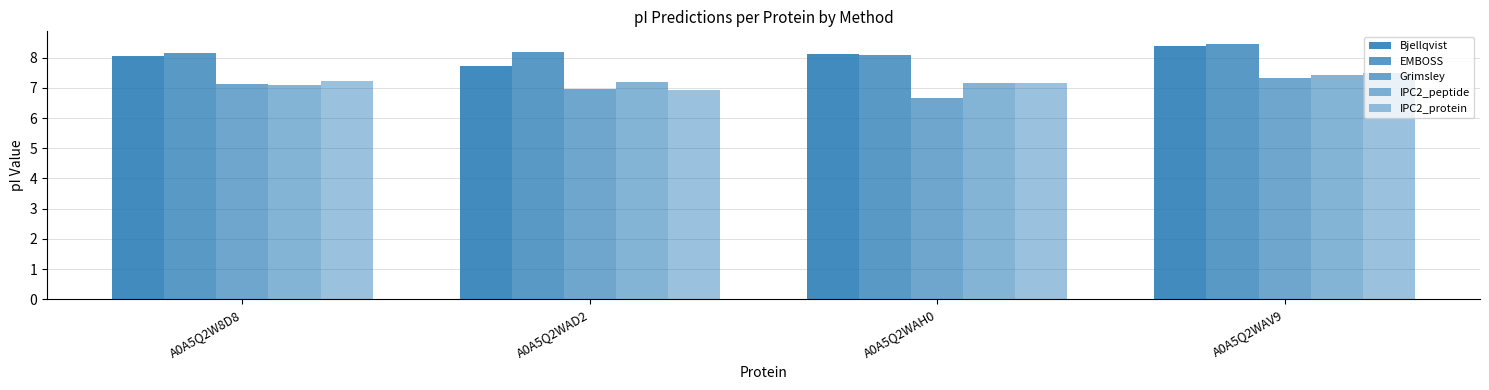

What is the value of the Grimsley bar at the 1st from the left?

7.1